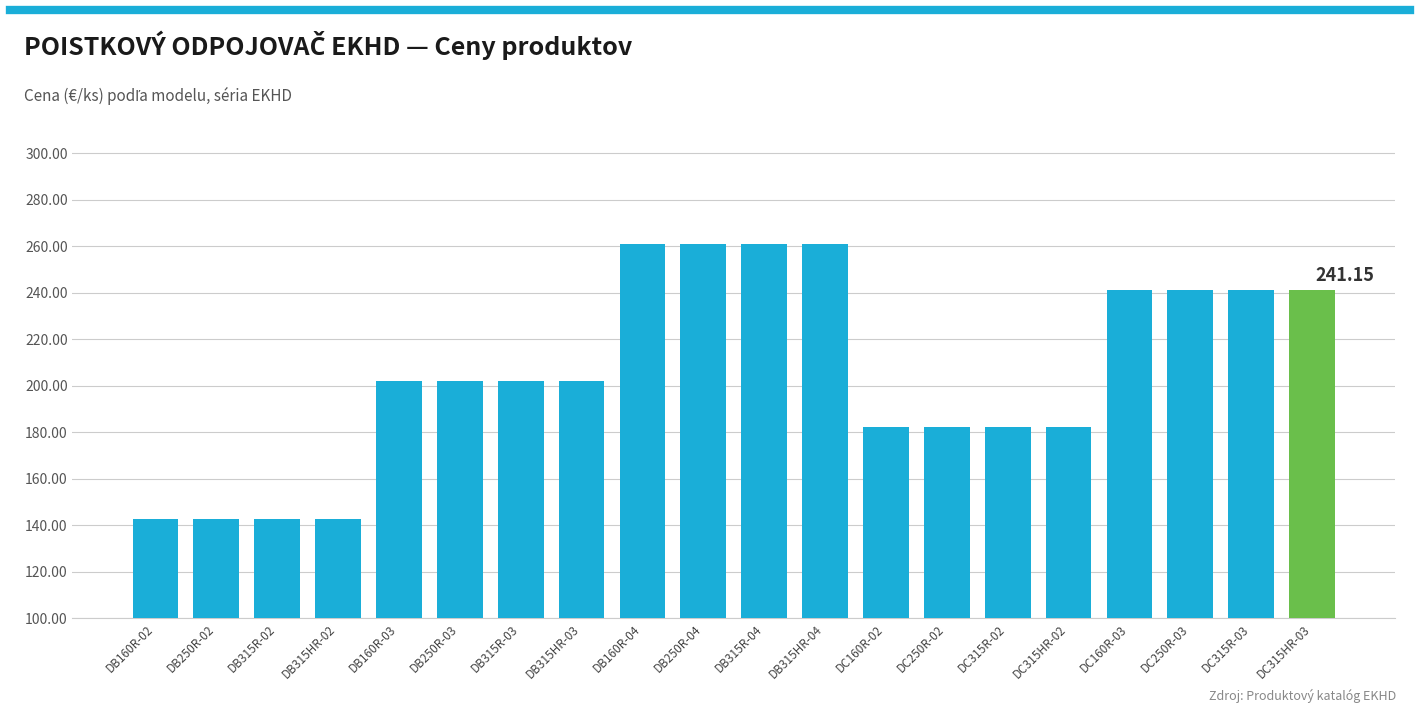

What is the sum of all values?

4114.6